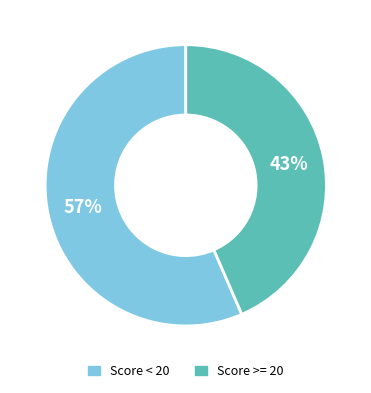

To the nearest percent, what is the average slice percentage?

50%